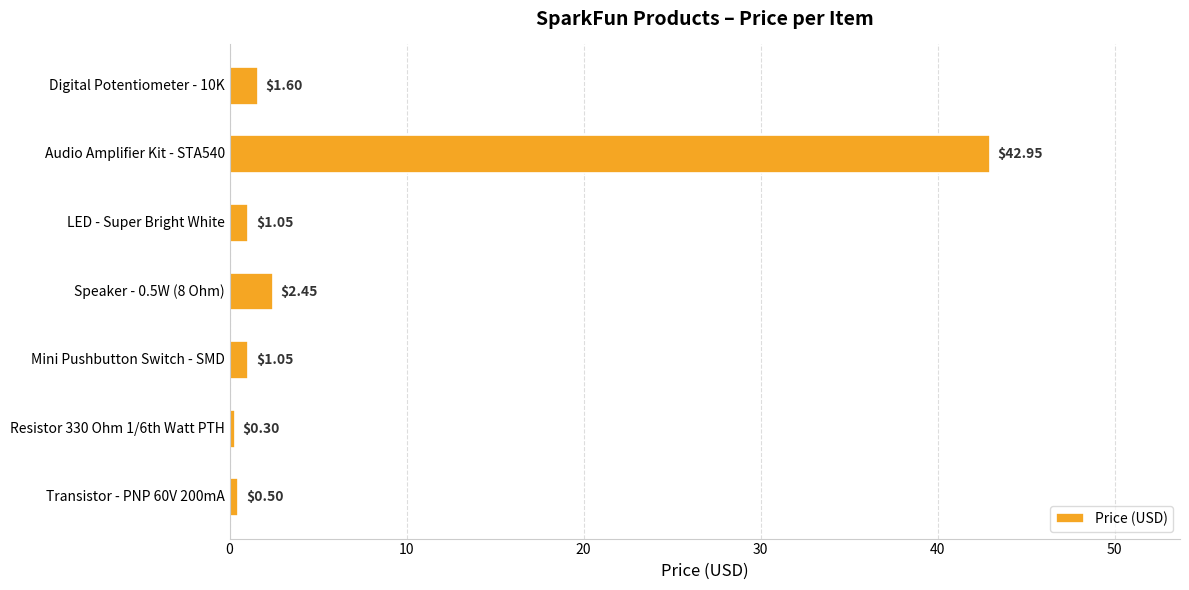

Between Audio Amplifier Kit - STA540 and LED - Super Bright White, which is larger?

Audio Amplifier Kit - STA540